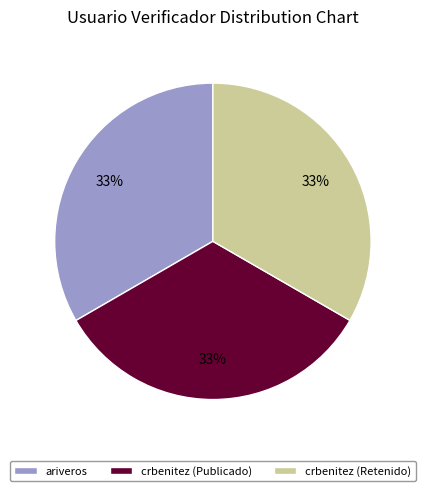

Do crbenitez (Publicado) and ariveros together represent more than half of the pie?

Yes